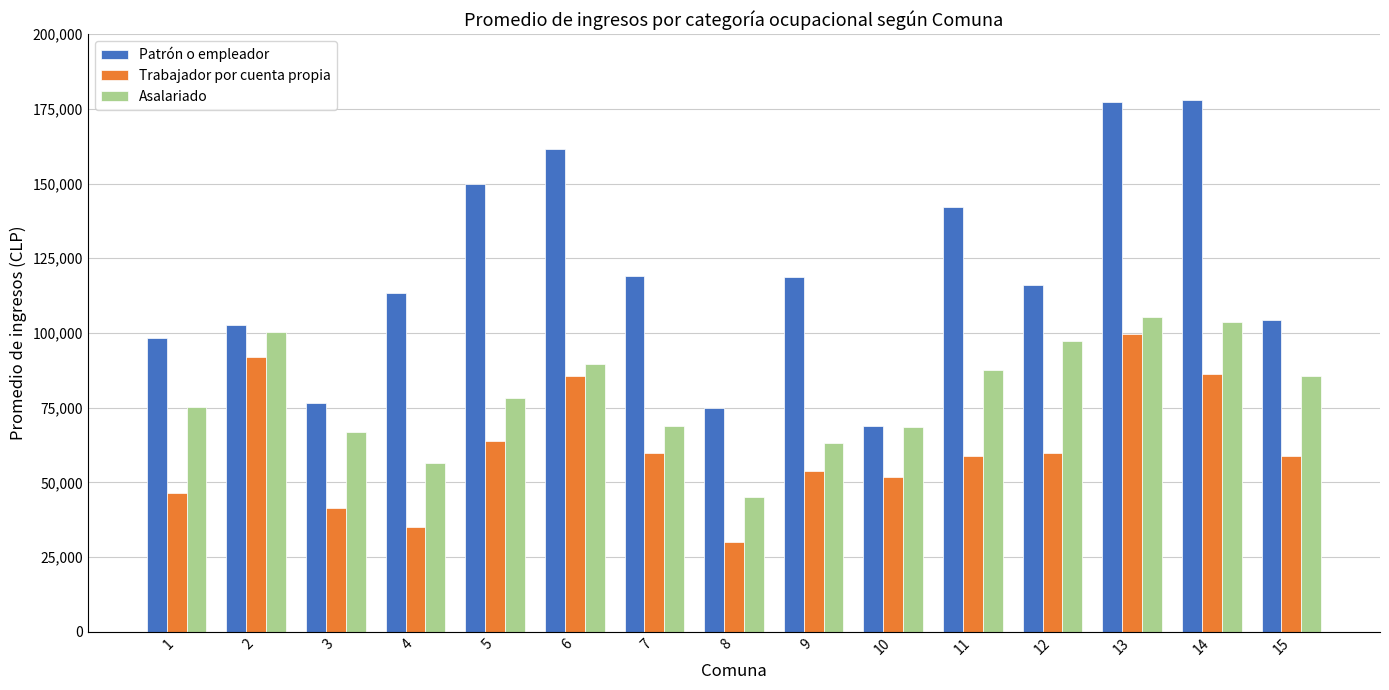

At which label does Trabajador por cuenta propia reach its minimum?

8